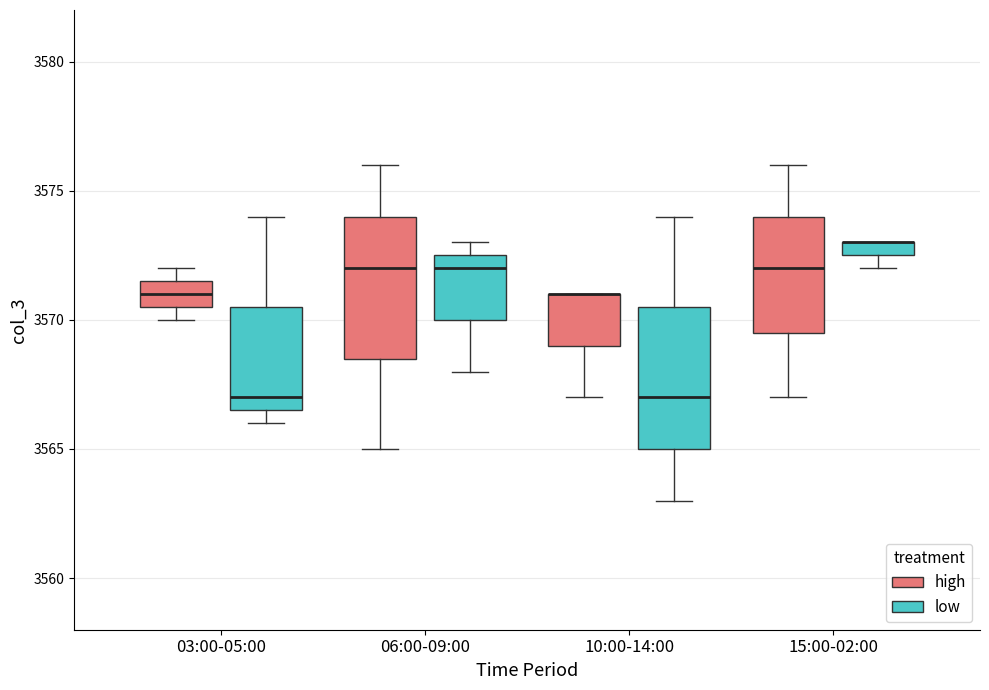

Where is the upper edge of the box for 15:00-02:00 (low) on the y-axis? The values are not printed on the chart, so give them approximately, as read against the axis.

3573.0